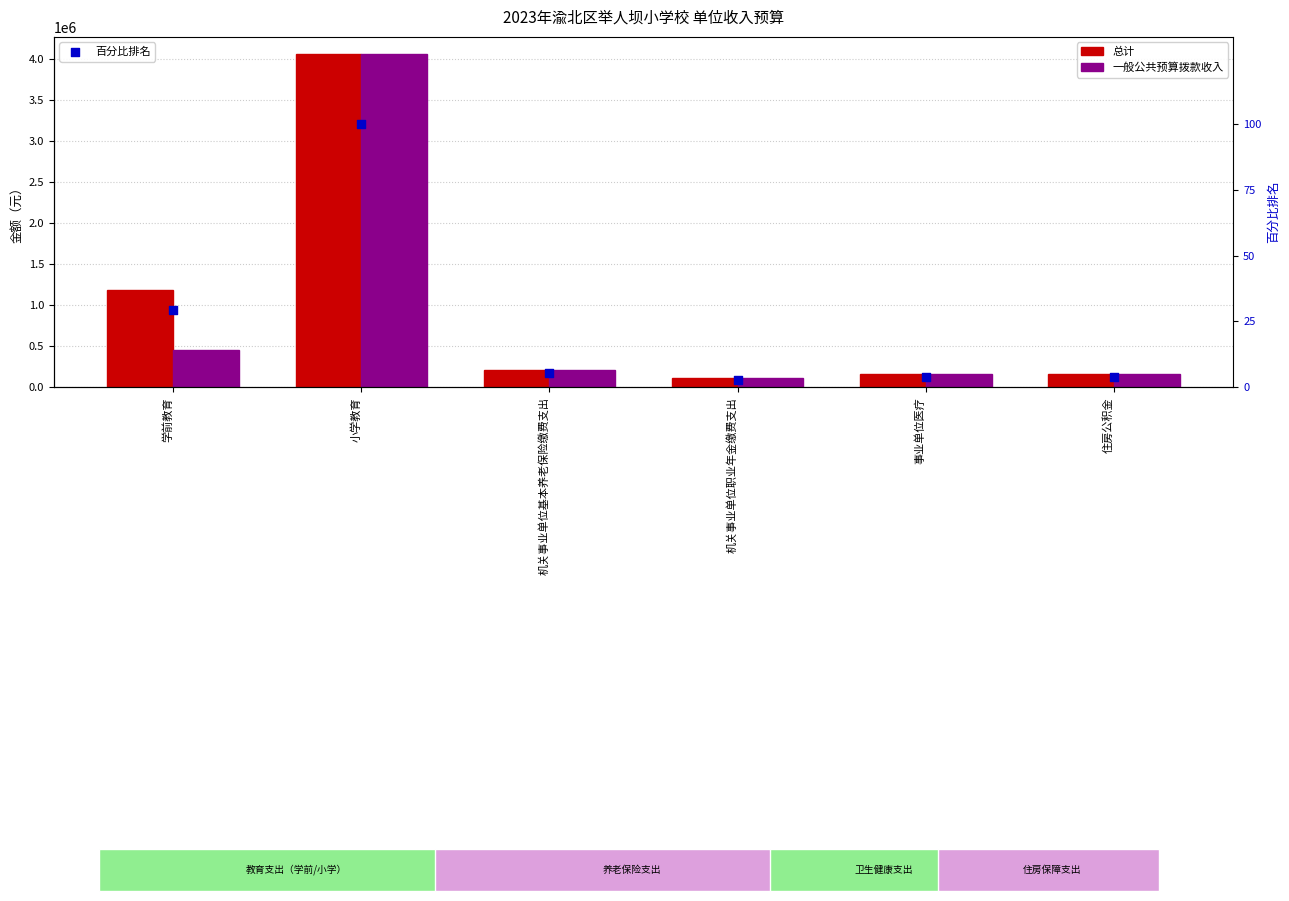

Which series has the largest Y range (max minus min)?

总计